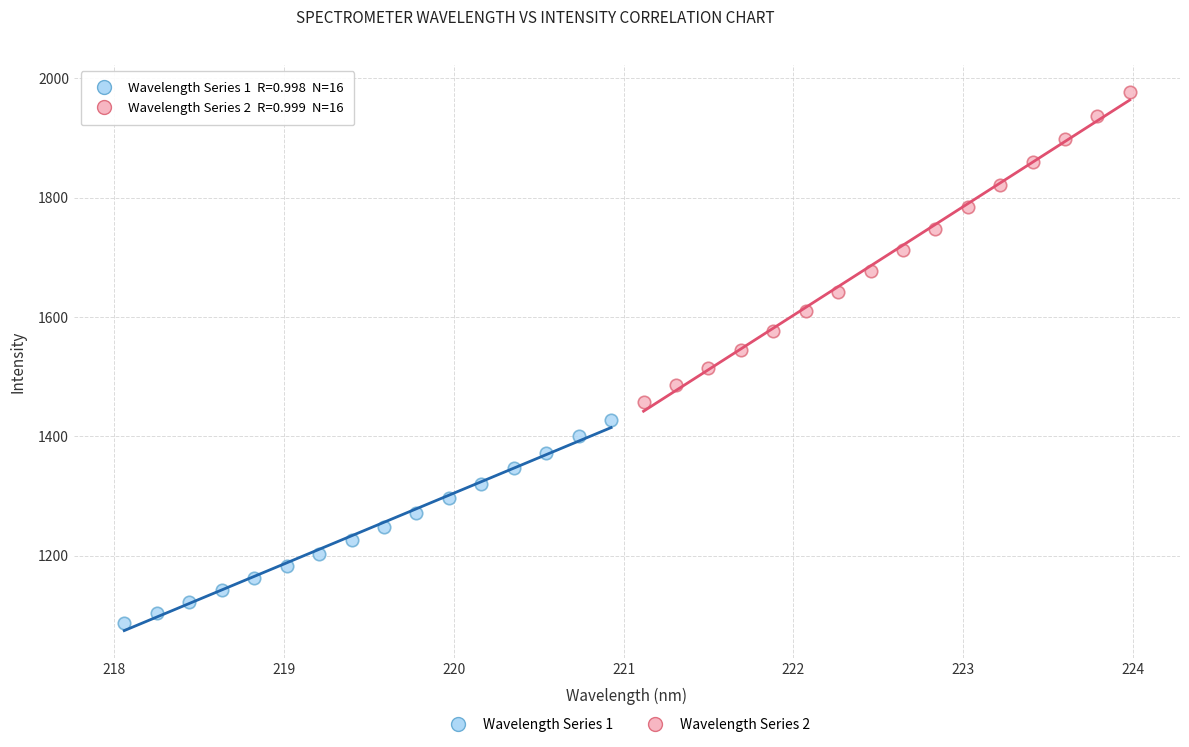

Which series contains the lowest Y value?

Wavelength Series 1